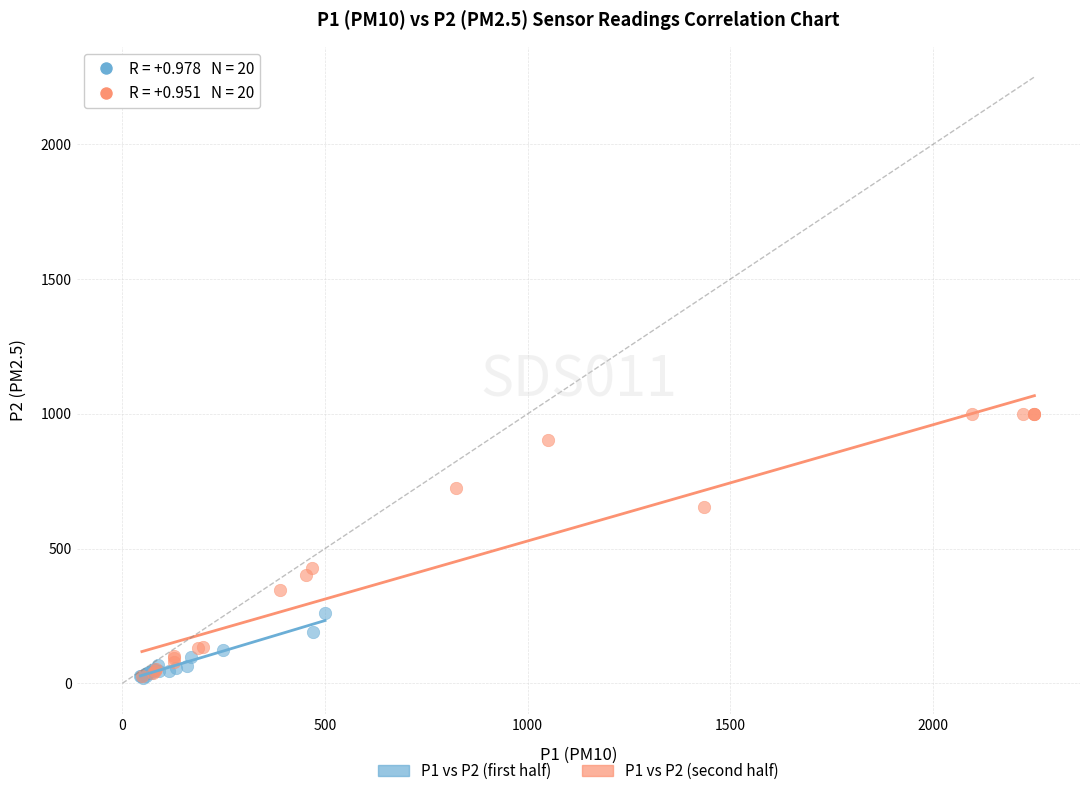

Which series reaches the maximum Y coordinate?

P1 vs P2 (second half)